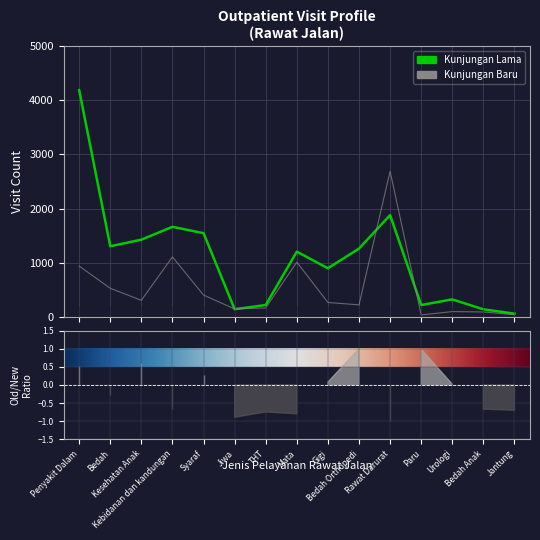

True or false: Kunjungan_Baru and Kunjungan_Lama intersect in this chart.

True